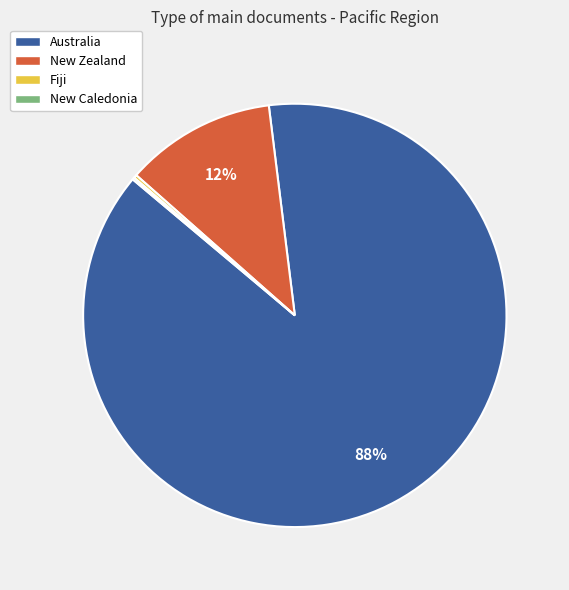

Which slice represents more than half of the pie?

Australia